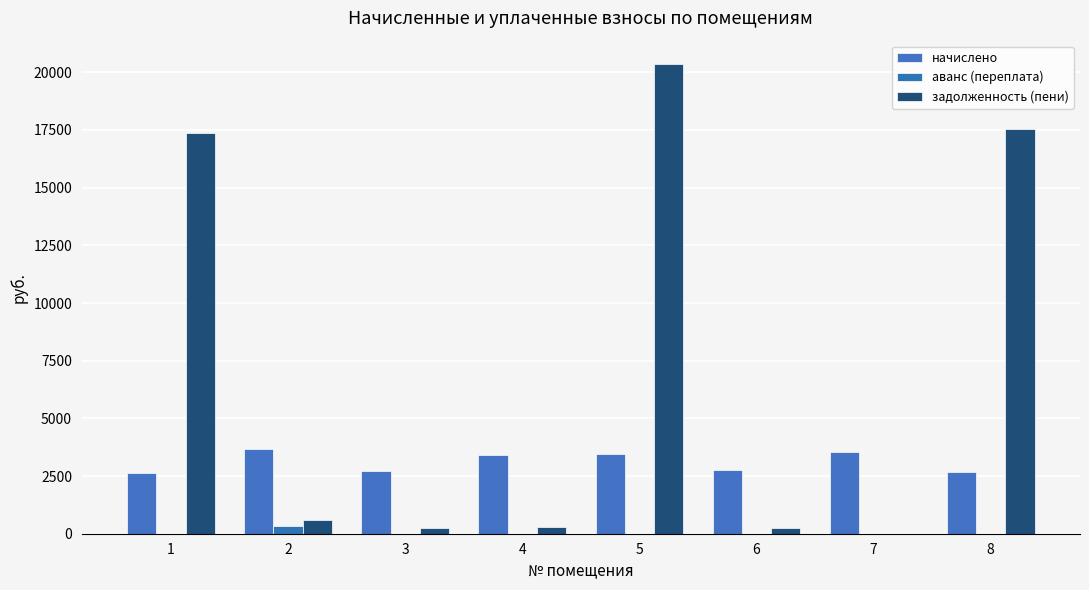

Reading left to right, list all the values displayed in this chart.

начислено: 1=2652.1	2=3650.6	3=2722.1	4=3402.6	5=3453.5	6=2760.2	7=3561.6	8=2696.6
аванс (переплата): 1=0.0	2=325.4	3=0.0	4=0.0	5=0.0	6=0.0	7=0.0	8=0.0
задолженность (пени): 1=17350.7	2=587.2	3=226.8	4=283.6	5=20353.8	6=230.0	7=0.0	8=17539.4